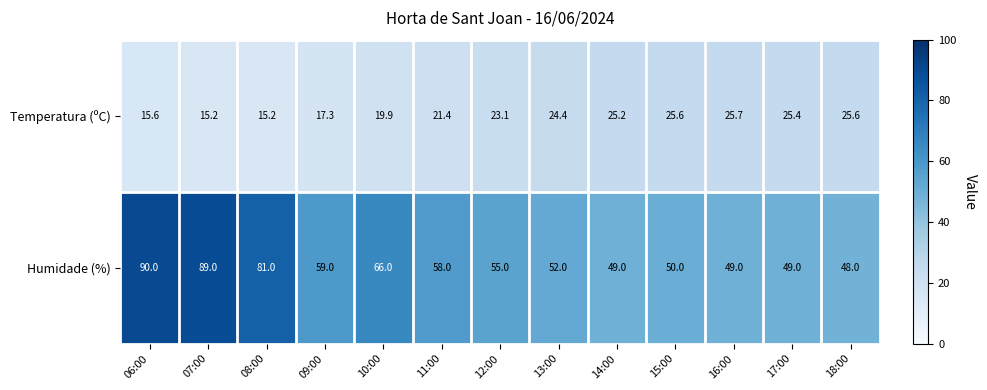

What is the minimum value shown in the chart?

15.2